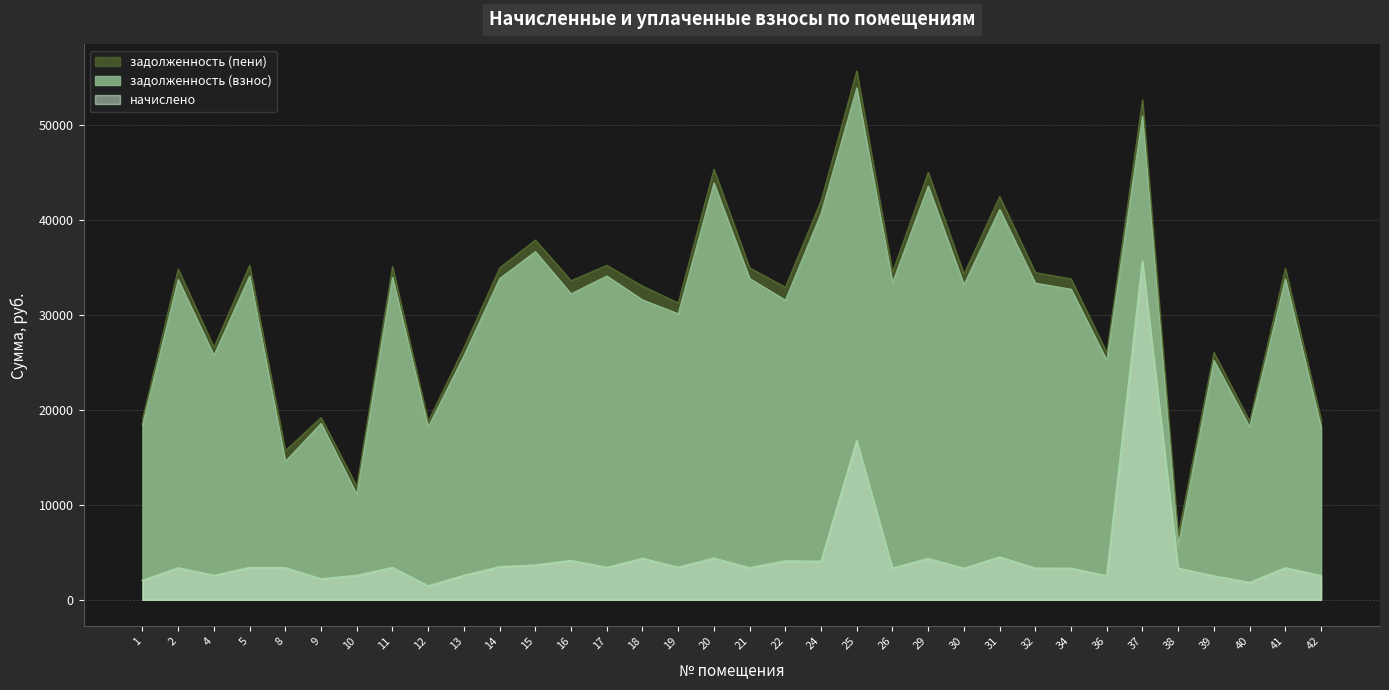

What is the difference between the highest and lowest values at 25?

38897.2